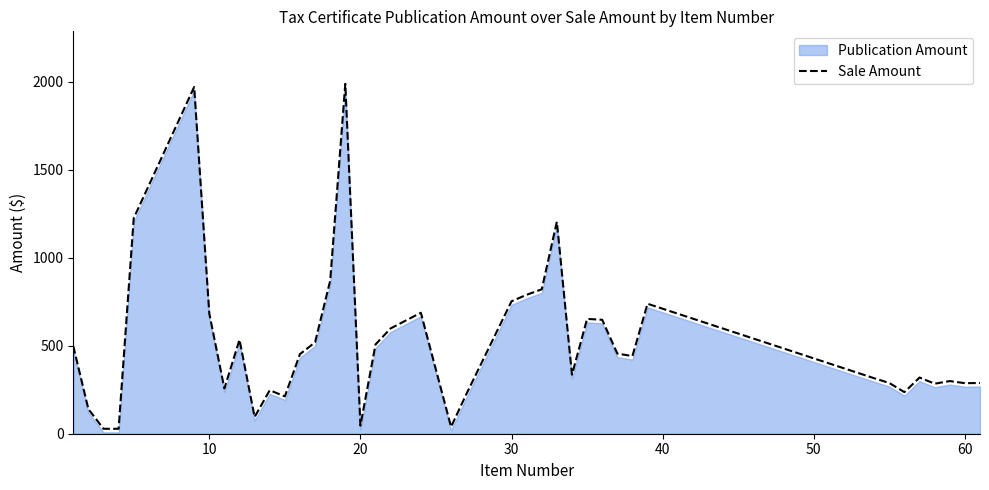

What is the maximum value for Sale Amount?

1987